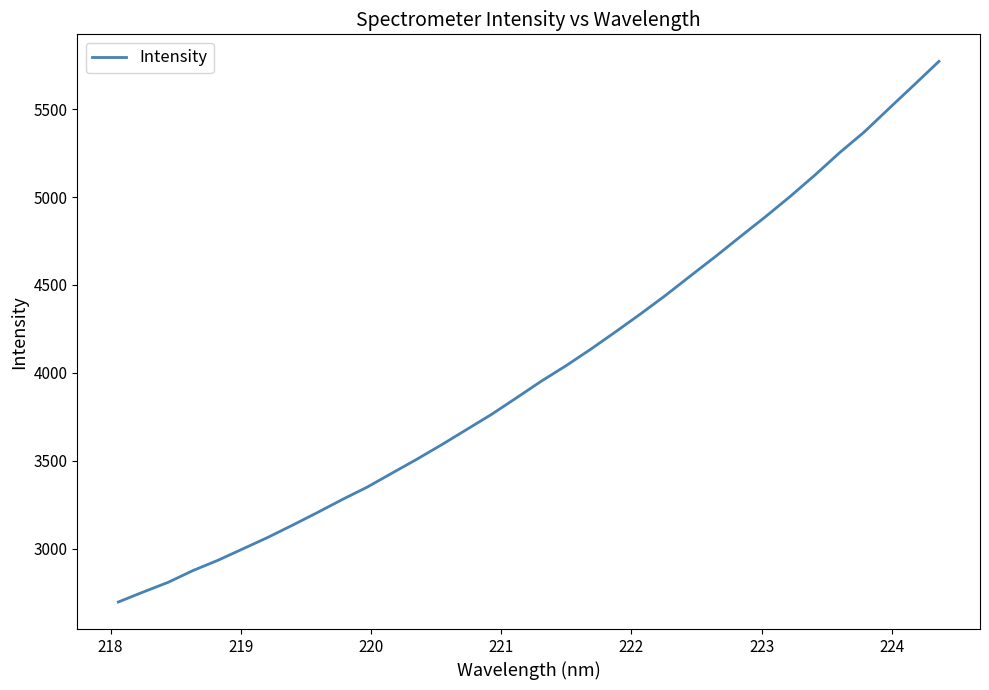

What is the maximum value shown in the chart?

5772.1